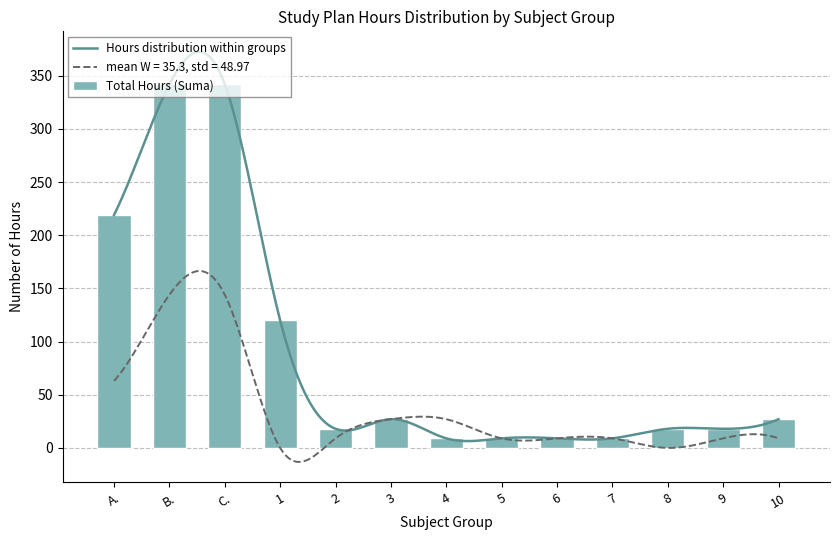

What position from the left is B.?

2